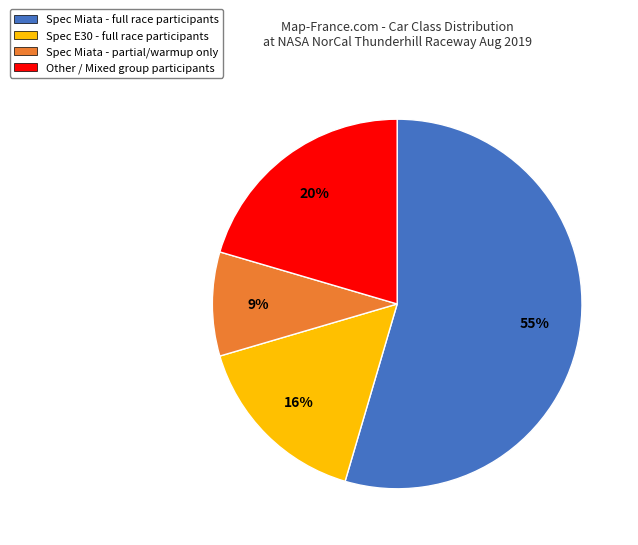

To the nearest percent, what is the average slice percentage?

25%